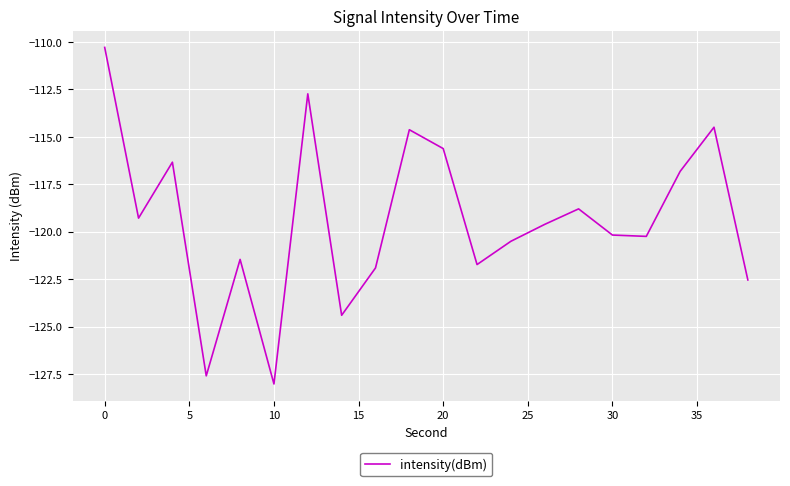

What is the maximum value shown in the chart?

-110.3